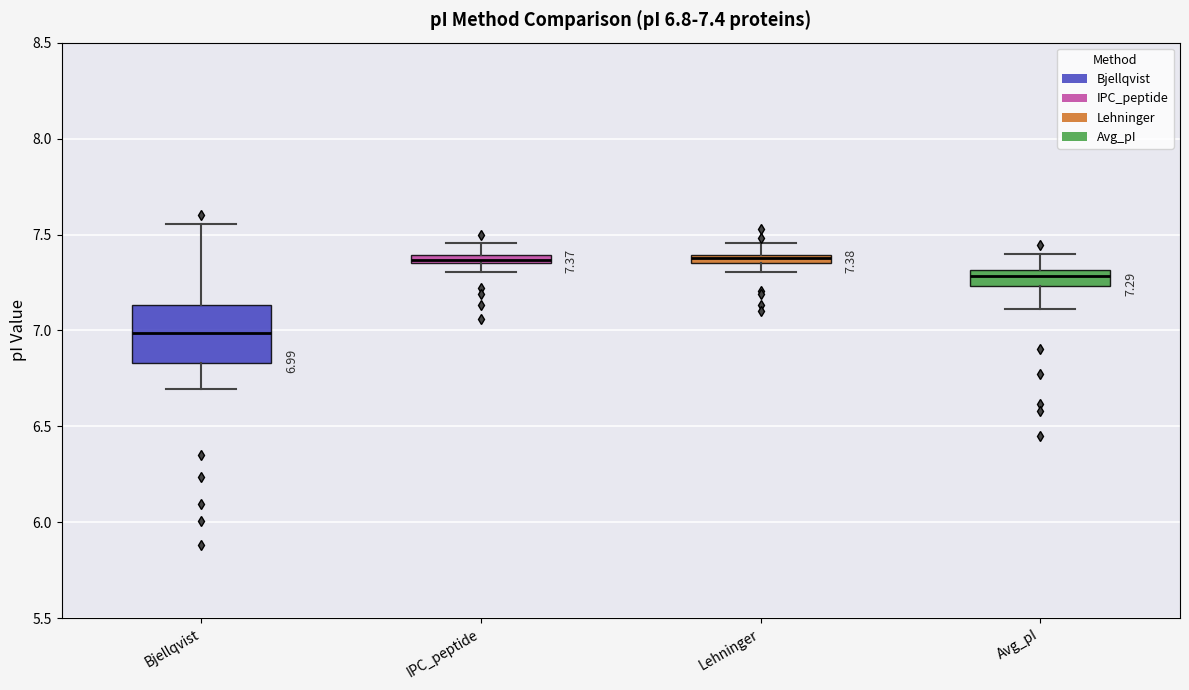

Which box is the tallest, from its lower edge to its upper edge?

Bjellqvist